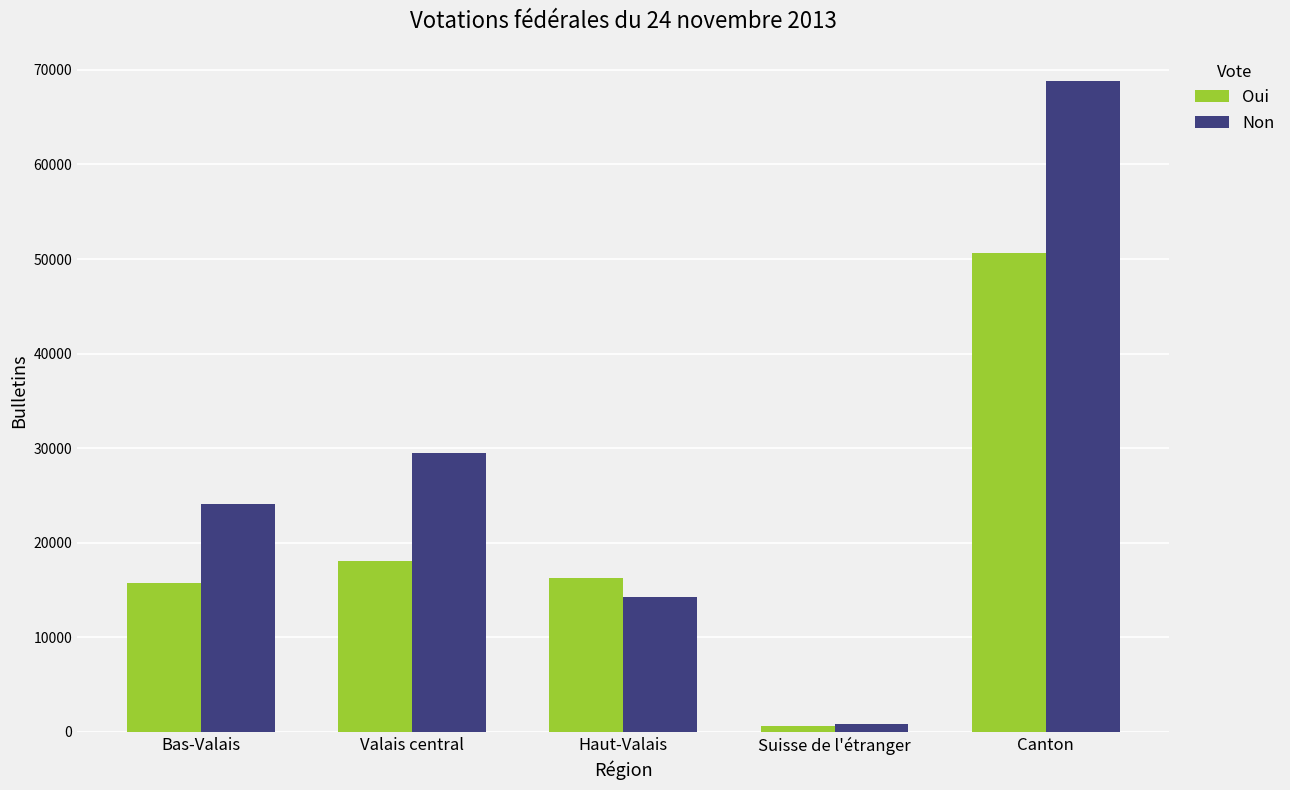

At which category is the sum across all series the highest?

Canton